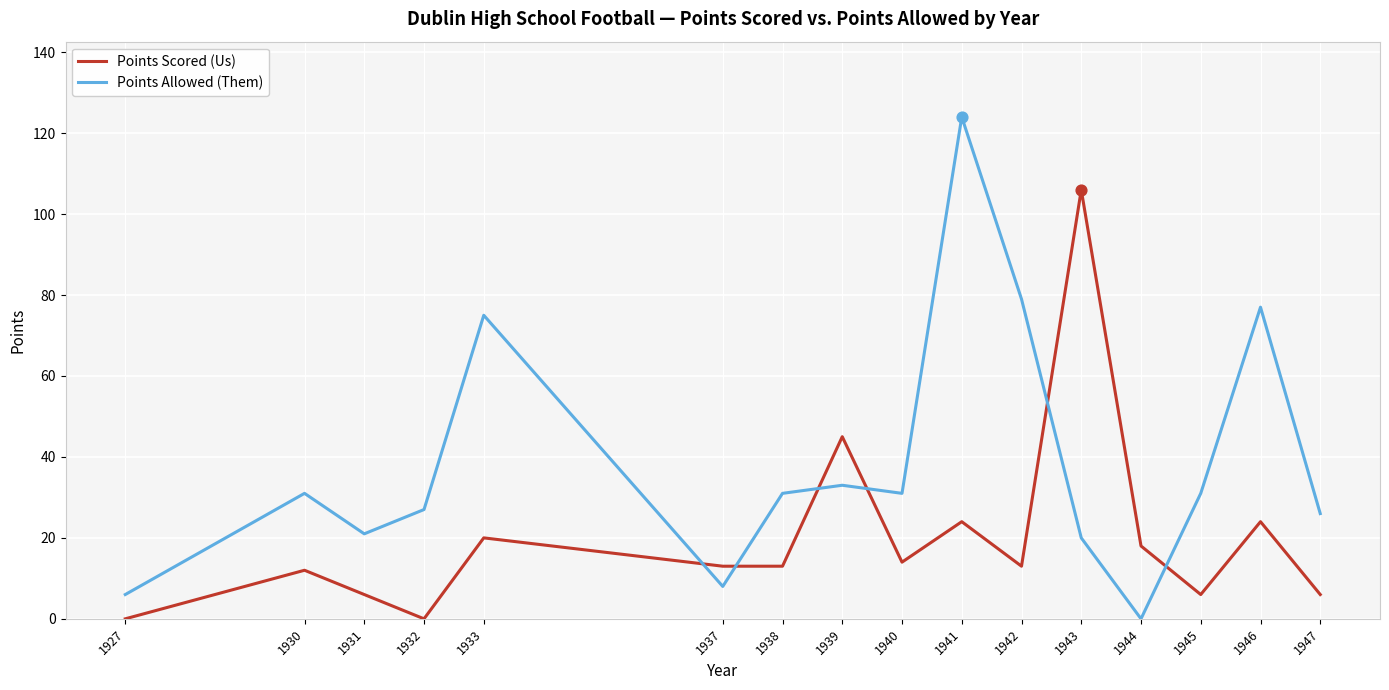

What is the total value across all series at 1938?

44